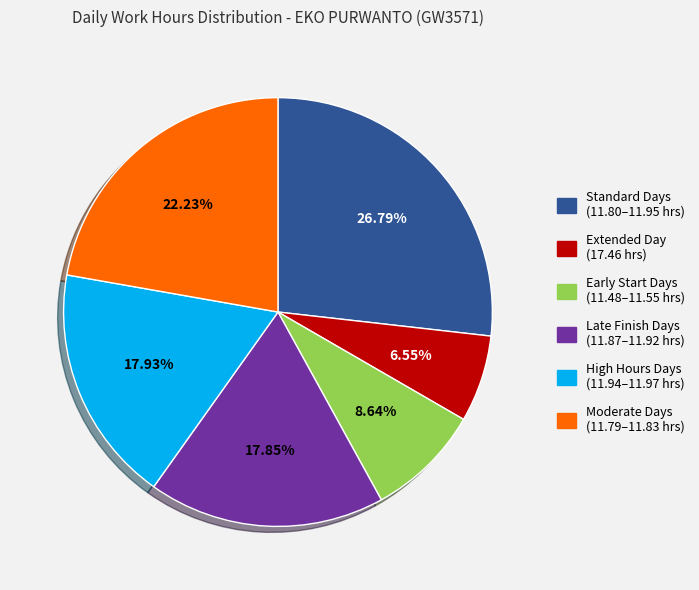

Is Extended Day (17.46 hrs) the majority of the pie?

No